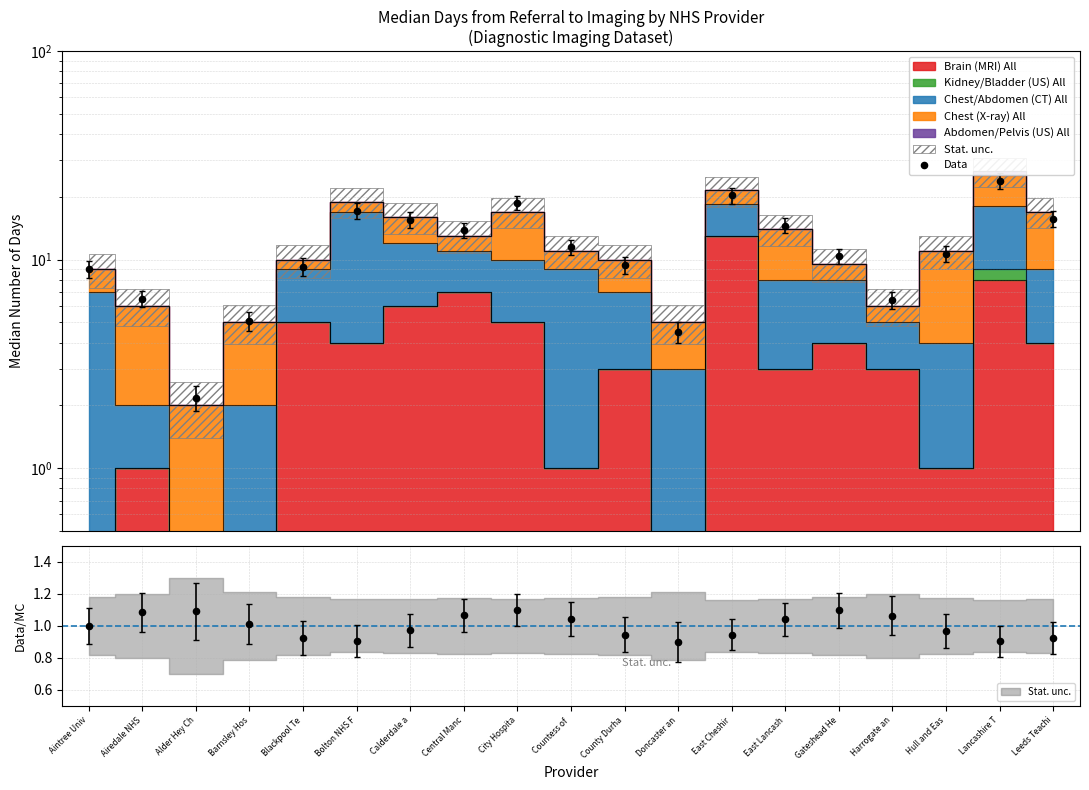

What is the ratio of the value at Leeds Teachi to the value at Aintree Univ?

1.7